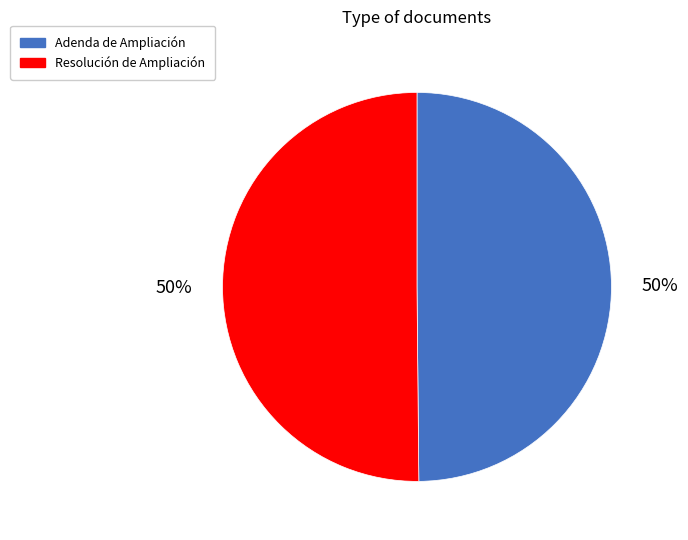

What is the ratio of the value at Resolución de Ampliación to the value at Adenda de Ampliación?

1.0